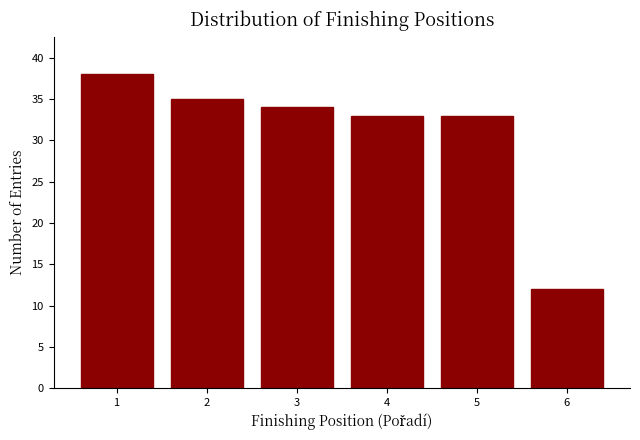

Reading left to right, list every bar in this chart as the range it spans on the x-axis followed by its height. The values are not printed on the chart, so give them approximately, as read against the axis.

0.5 to 1.5: 38
1.5 to 2.5: 35
2.5 to 3.5: 34
3.5 to 4.5: 33
4.5 to 5.5: 33
5.5 to 6.5: 12